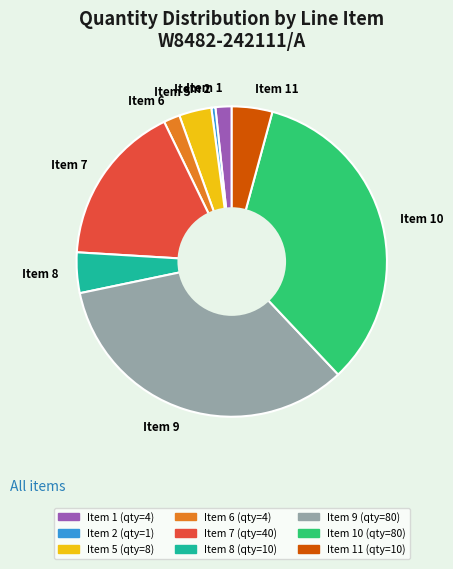

Do Item 8 and Item 2 together represent more than half of the pie?

No